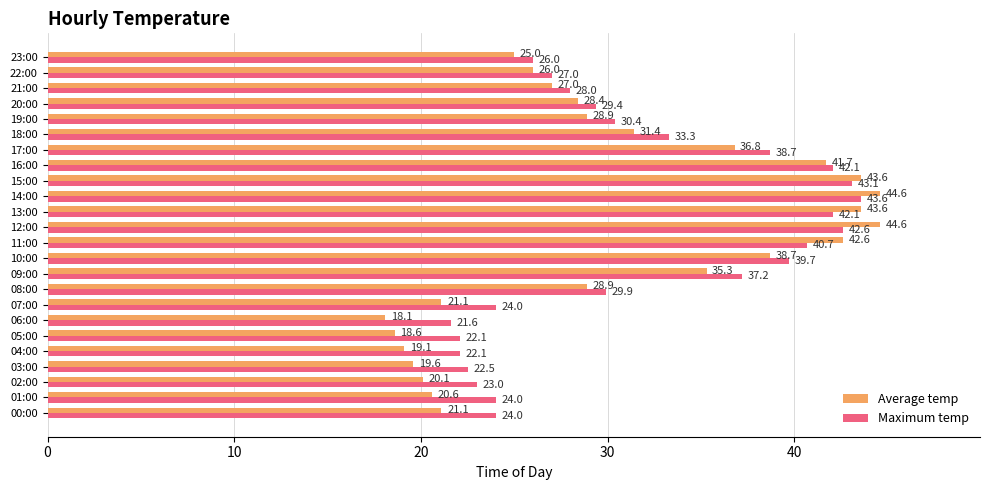

Rank the series by their maximum value, from lowest to highest.

Maximum temp, Average temp